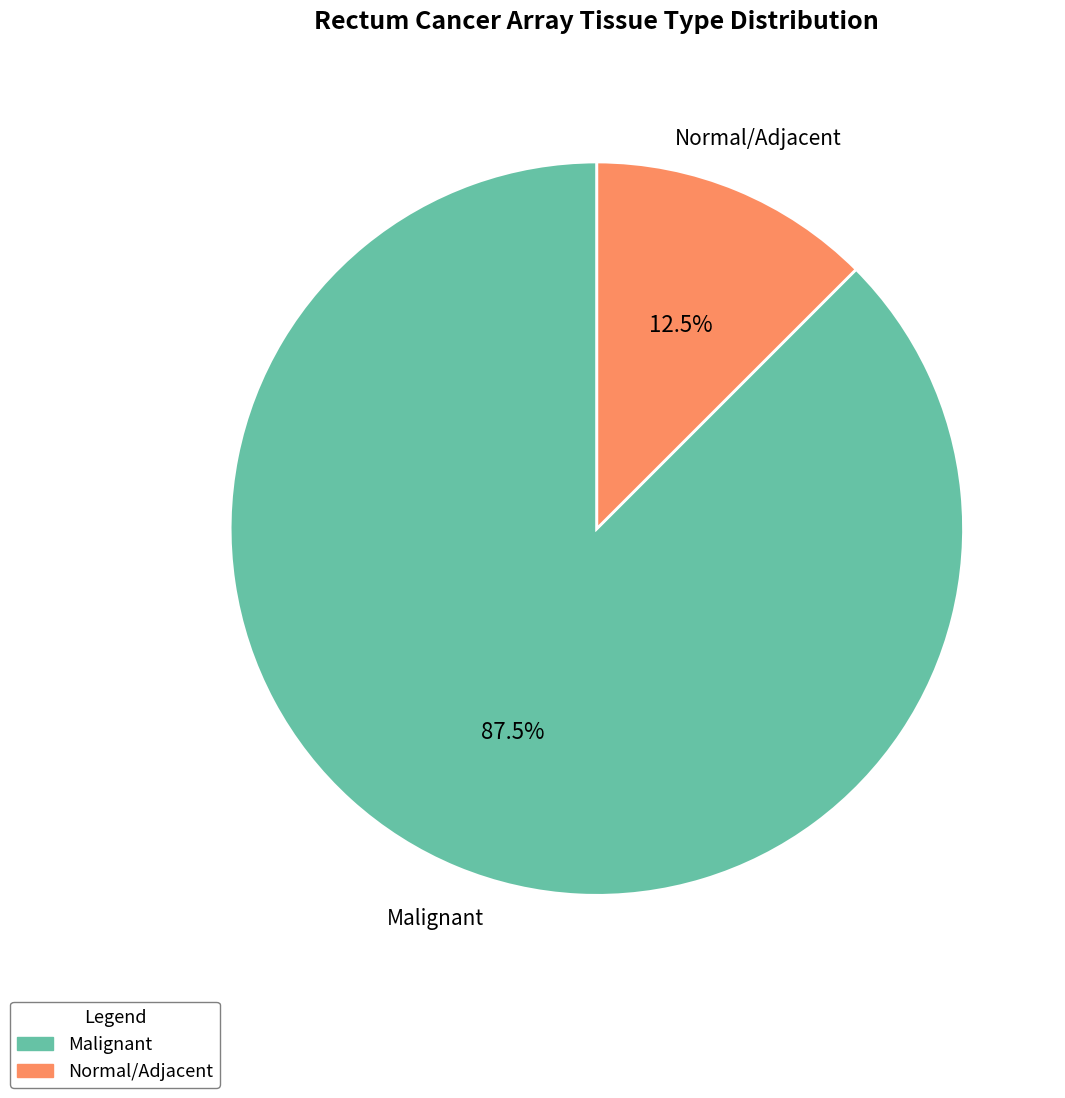

Combined, what portion of the pie is Malignant and Normal/Adjacent?

100.0%